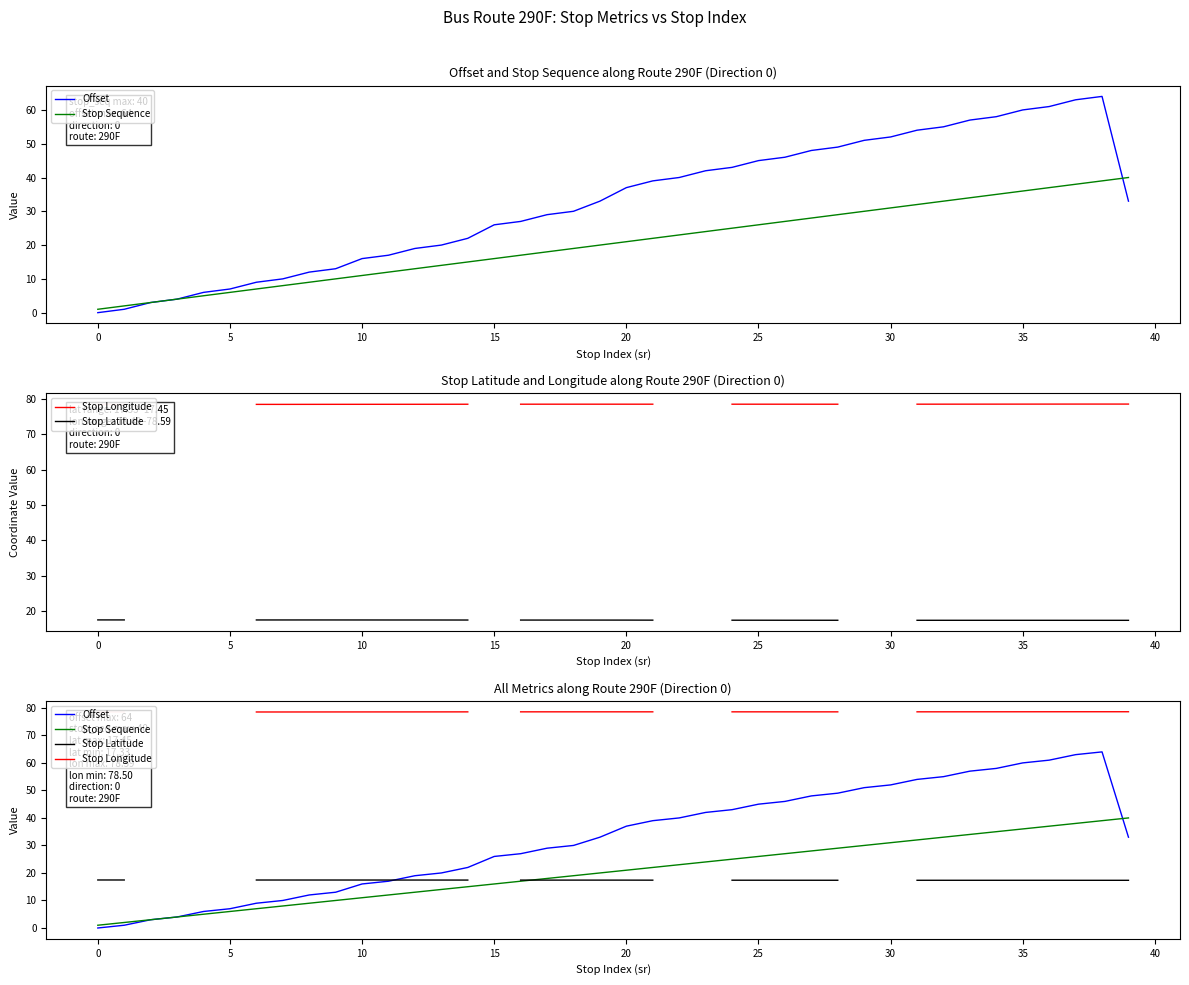

Does the chart have visible grid lines?

No